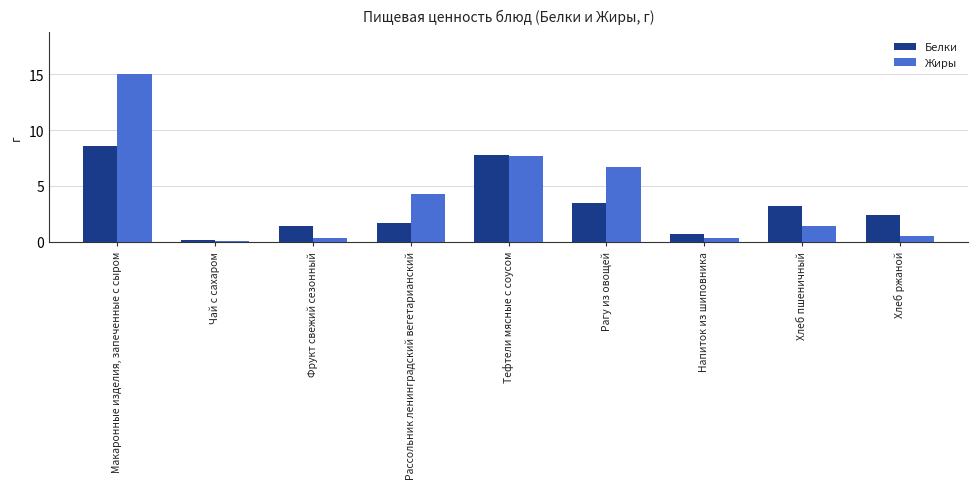

Rank the series at Хлеб ржаной from highest to lowest value.

Белки, Жиры